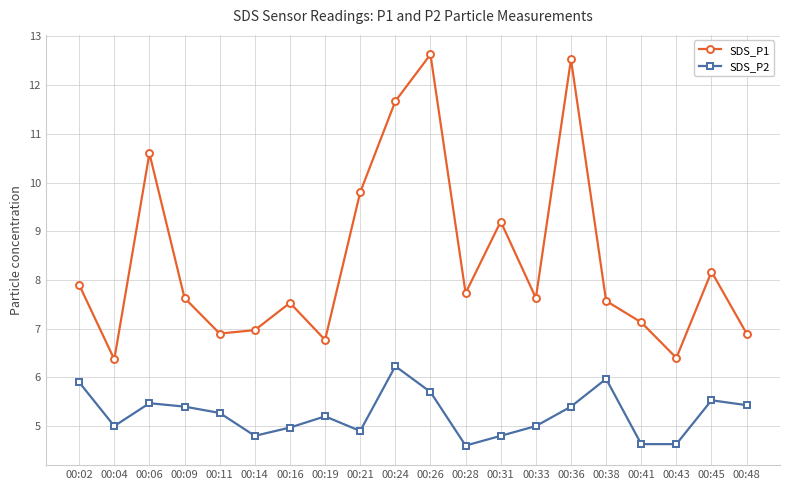

What is the maximum value shown in the chart?

12.6